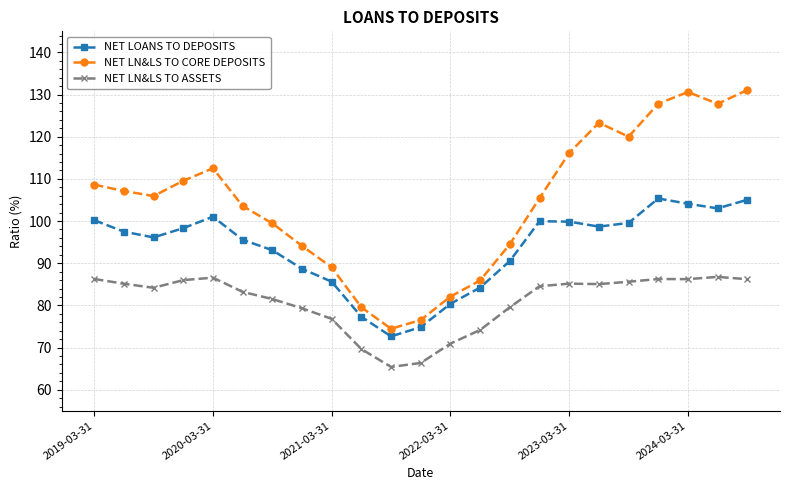

True or false: NET LN&LS TO ASSETS and NET LN&LS TO CORE DEPOSITS cross at least once.

False